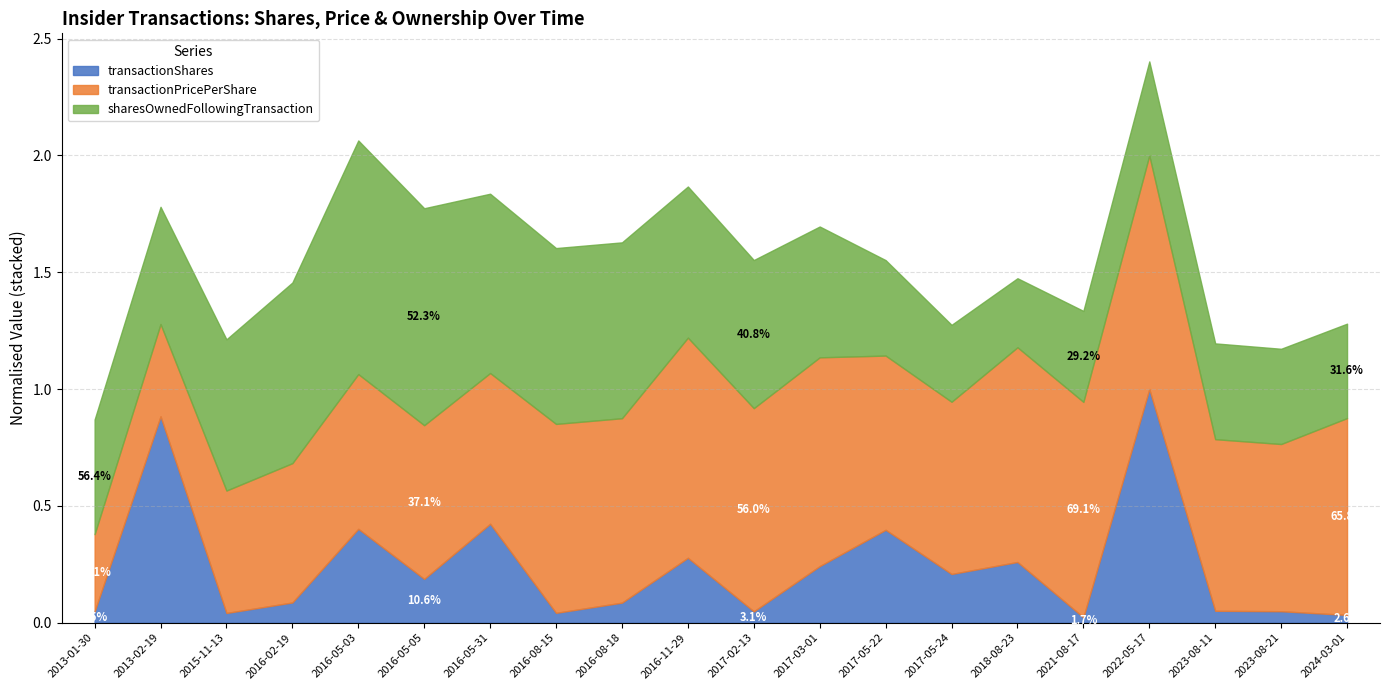

What position from the right is 2016-08-15?

13